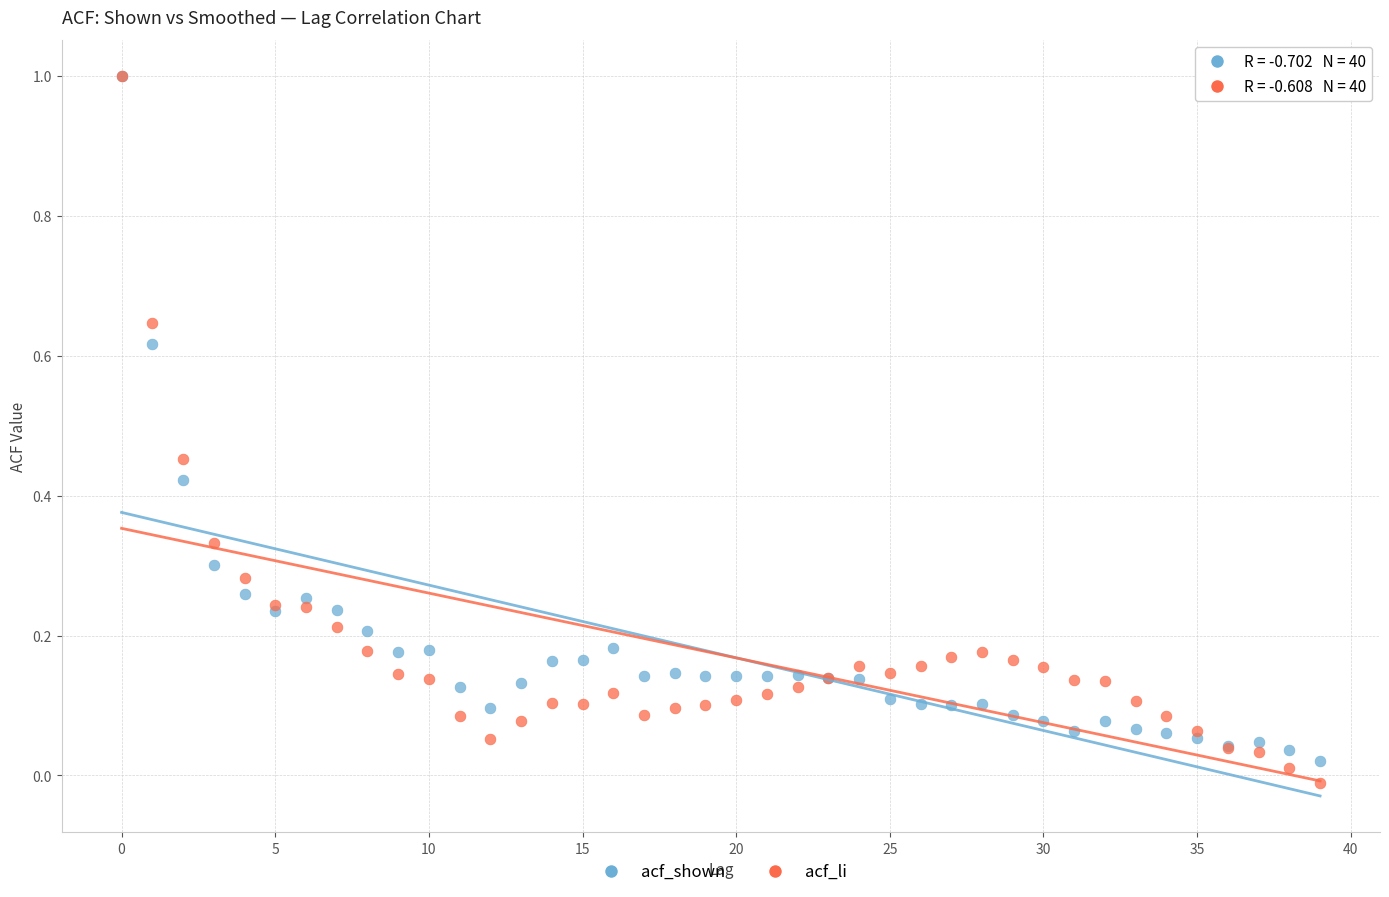

What are all the series names shown in the legend?

acf_shown, acf_li